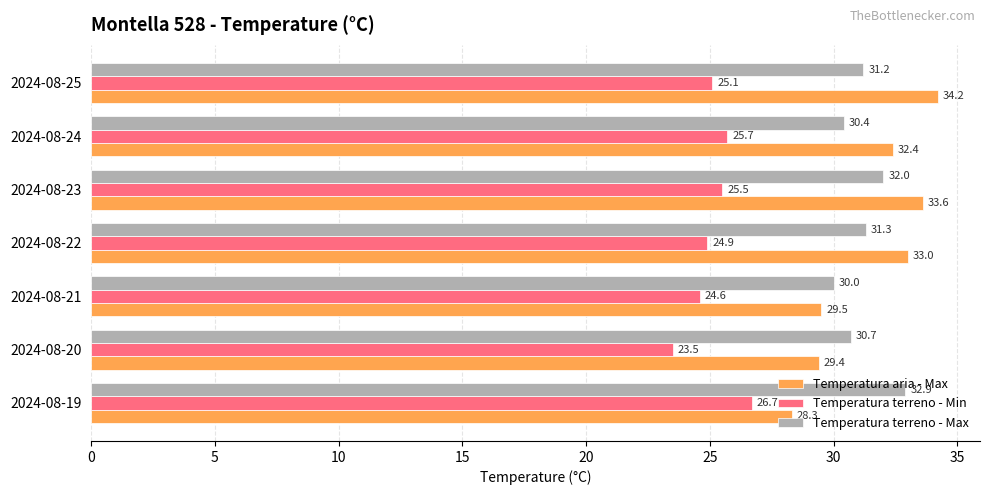

The Temperatura aria - Max series shows 12.9 at 2024-08-20. True or false?

False